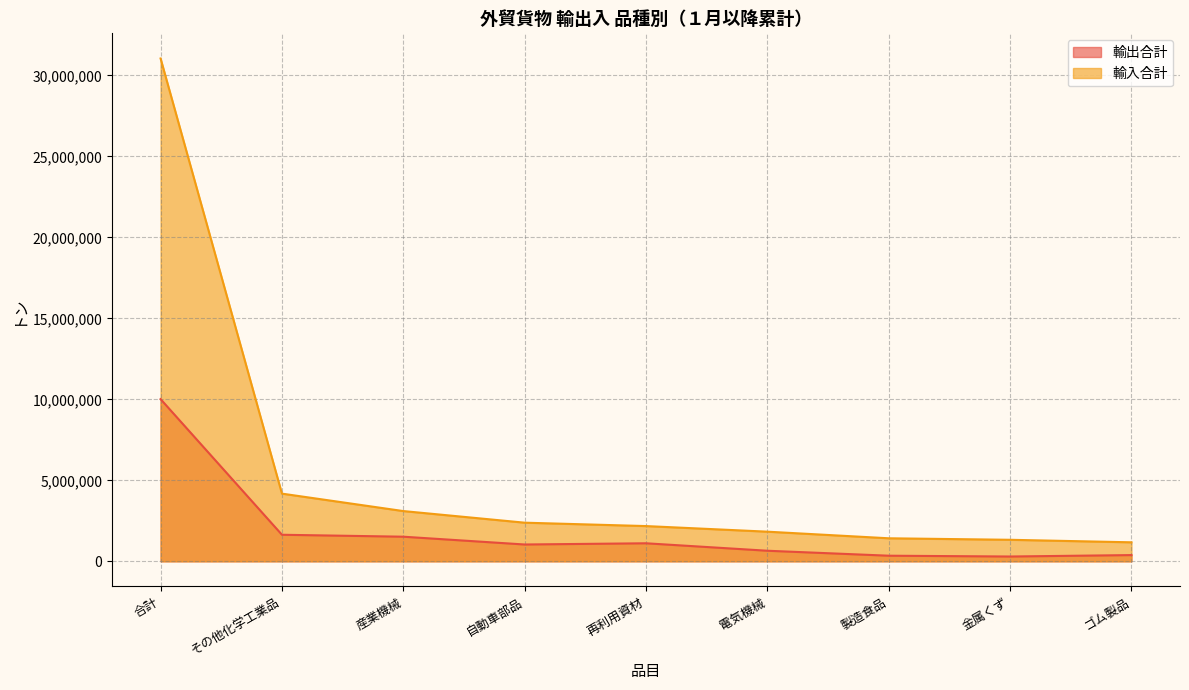

Reading right to left, list all the values displayed in this chart.

輸出合計: ゴム製品=385309	金属くず=296783	製造食品=346727	電気機械=653329	再利用資材=1113971	自動車部品=1038934	産業機械=1520254	その他化学工業品=1640328	合計=10015611
輸入合計: ゴム製品=1174019	金属くず=1329585	製造食品=1422511	電気機械=1830650	再利用資材=2176669	自動車部品=2386007	産業機械=3103020	その他化学工業品=4179869	合計=31048451